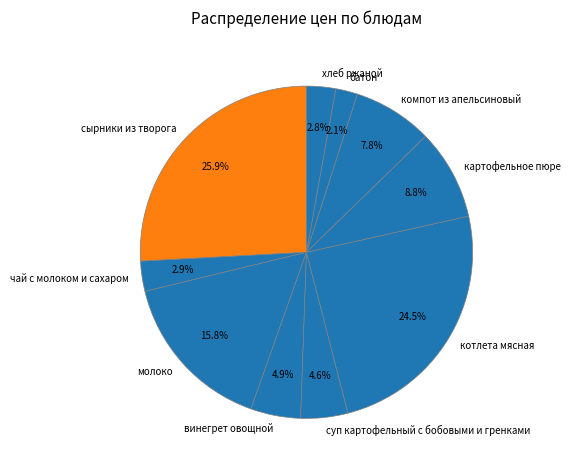

What is the smallest slice in the pie chart?

батон